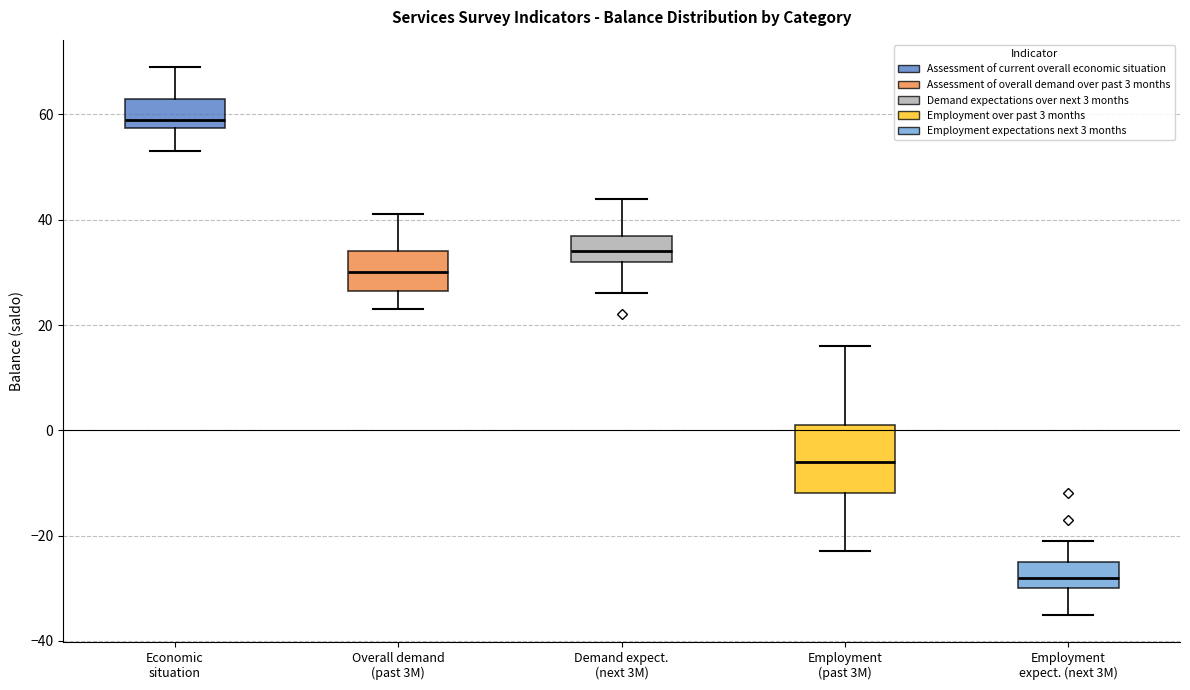

Reading left to right, read every box against the y-axis: the position of its median line, the range the box covers, and the ends of its whiskers. The values are not printed on the chart, so give them approximately, as read against the axis.

Economic situation: median 60, box 58 to 64, whiskers 54 to 70
Overall demand (past 3M): median 30, box 26 to 34, whiskers 24 to 42
Demand expect. (next 3M): median 34, box 32 to 38, whiskers 26 to 44
Employment (past 3M): median -6, box -12 to 2, whiskers -22 to 16
Employment expect. (next 3M): median -28, box -30 to -24, whiskers -34 to -20